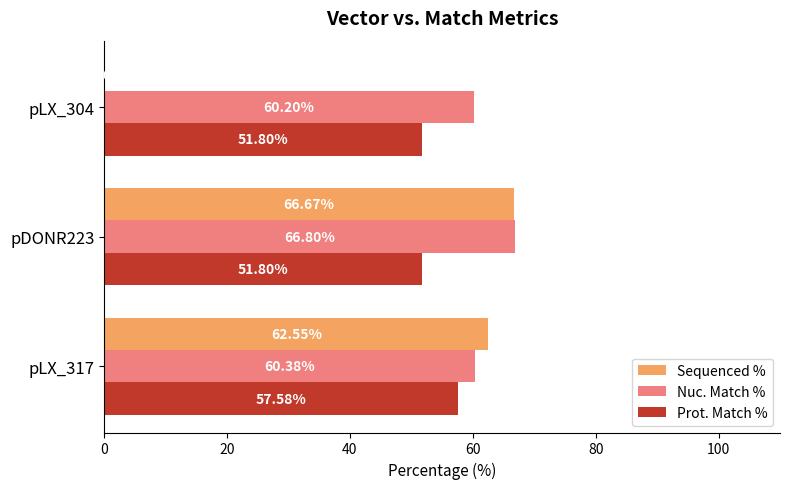

Which series changed the most between pDONR223 and pLX_304?

Sequenced %